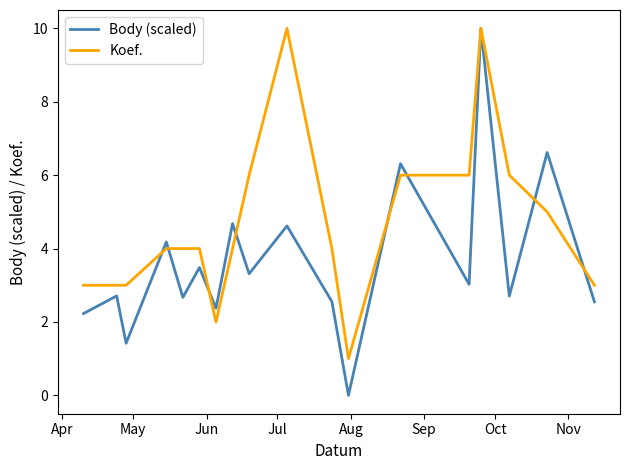

Which series has the largest total across all categories?

Koef.